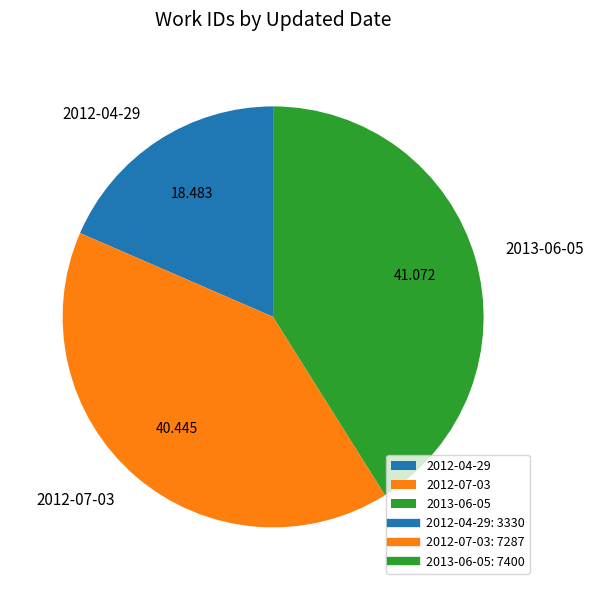

Does 2012-07-03 account for over 50% of the chart?

No